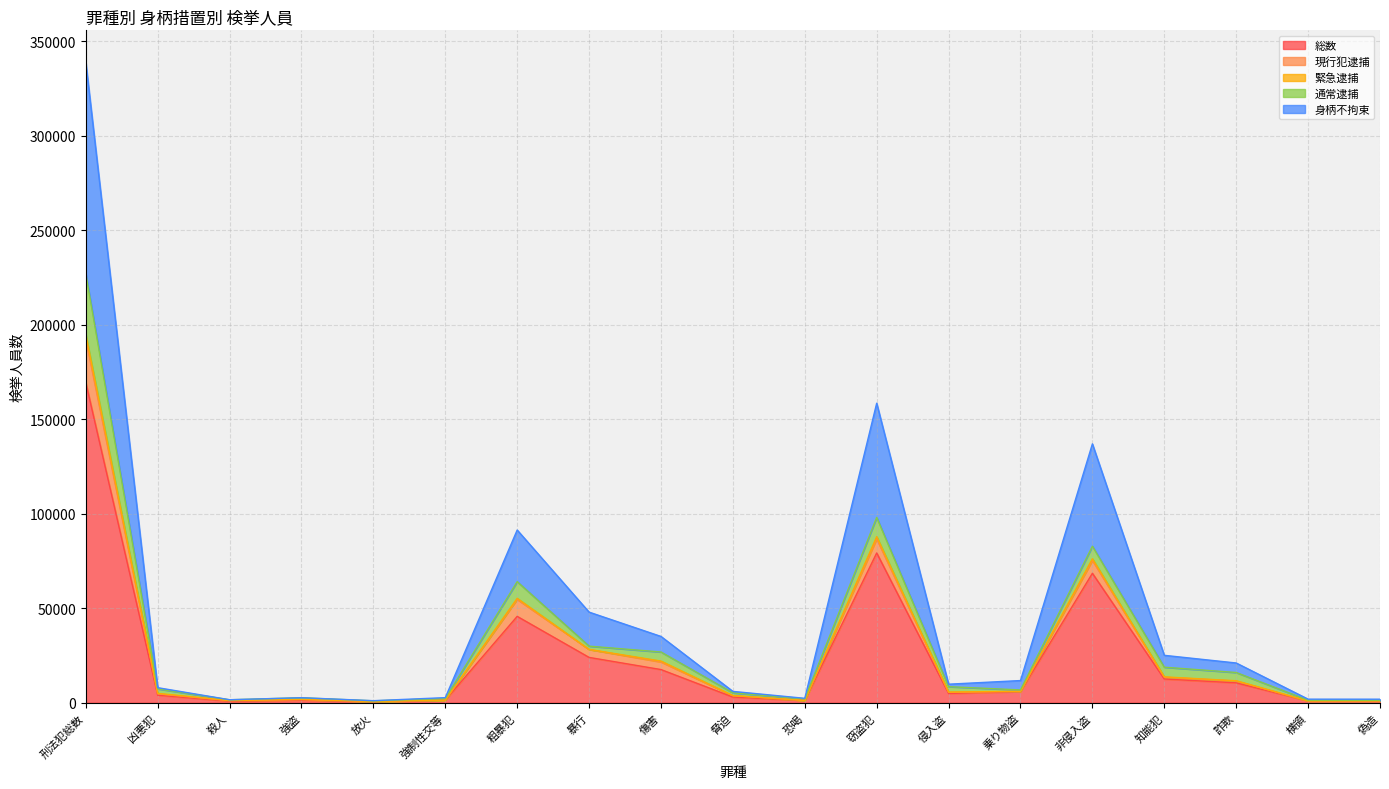

At which label does 総数 reach its peak?

刑法犯総数